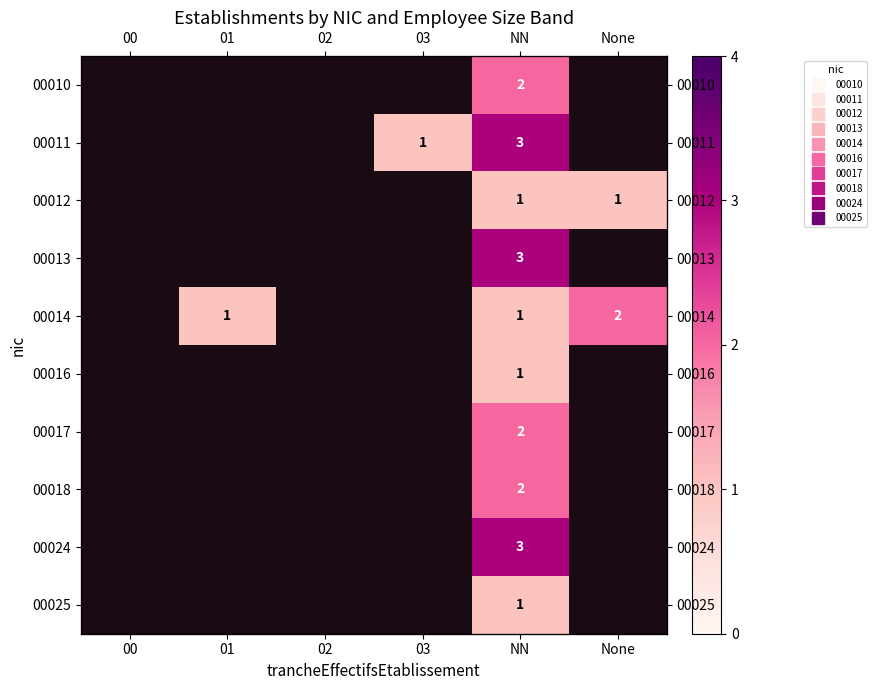

What is the greatest value displayed?

3.0